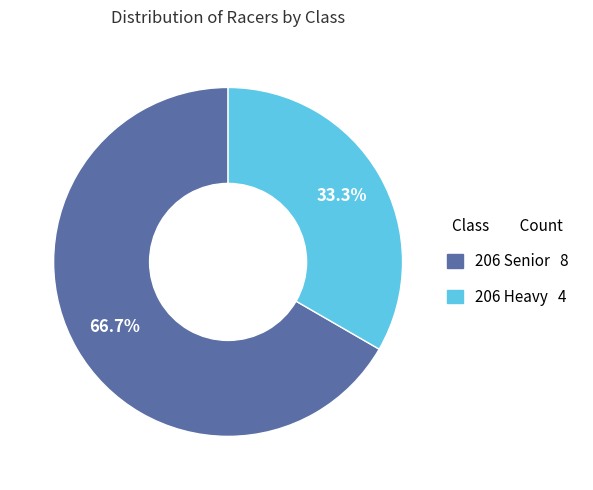

How many segments does this pie chart have?

2